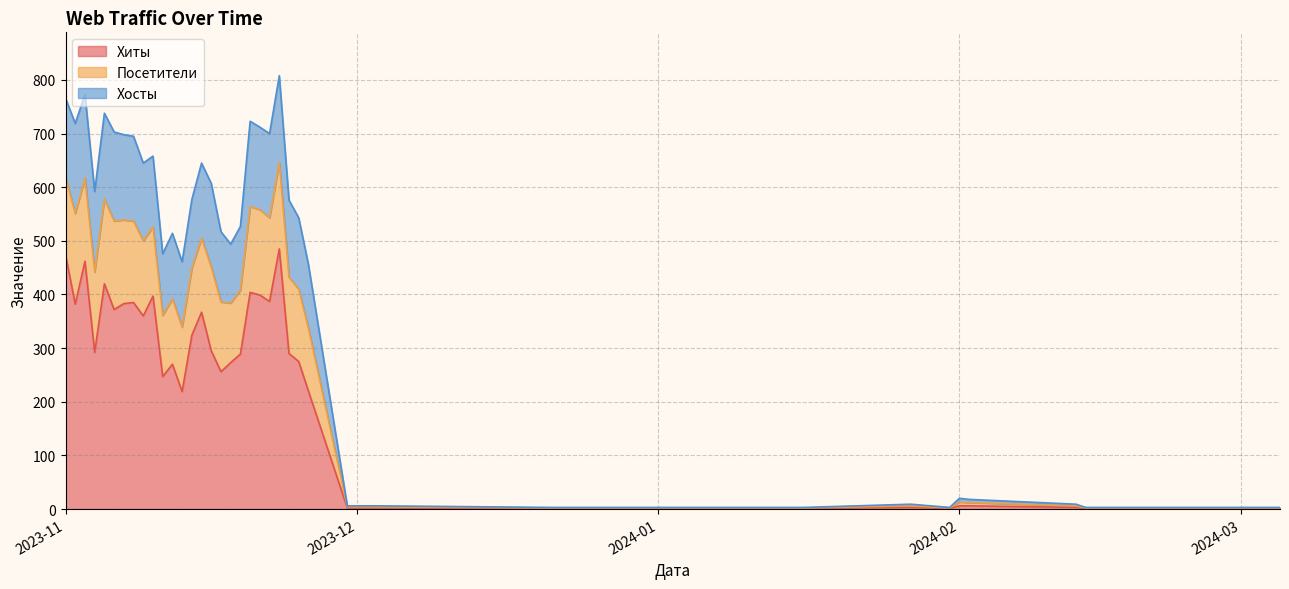

What is the maximum value for Хиты?

485